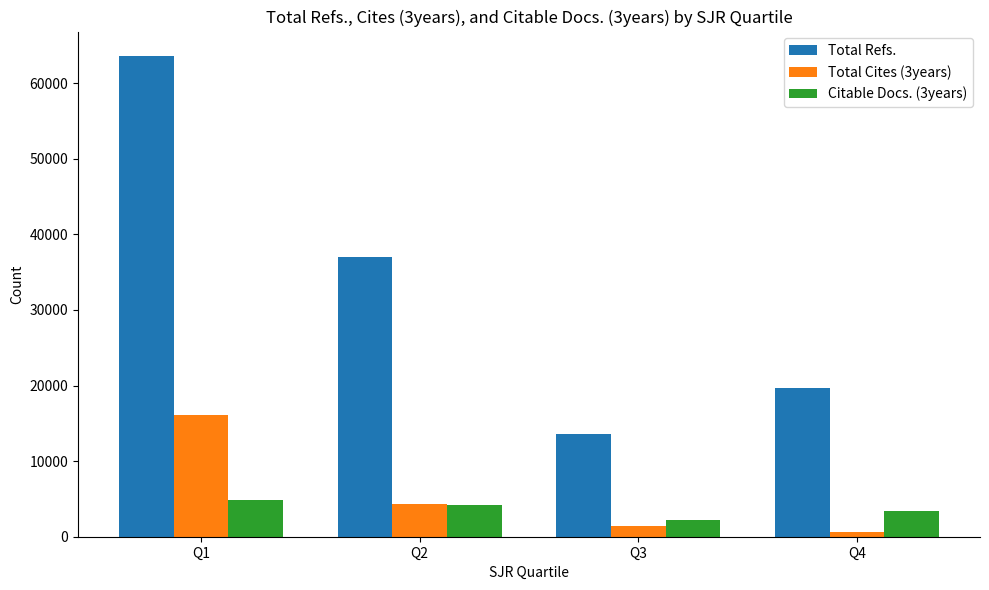

At which category does the chart reach its peak across all series?

Q1